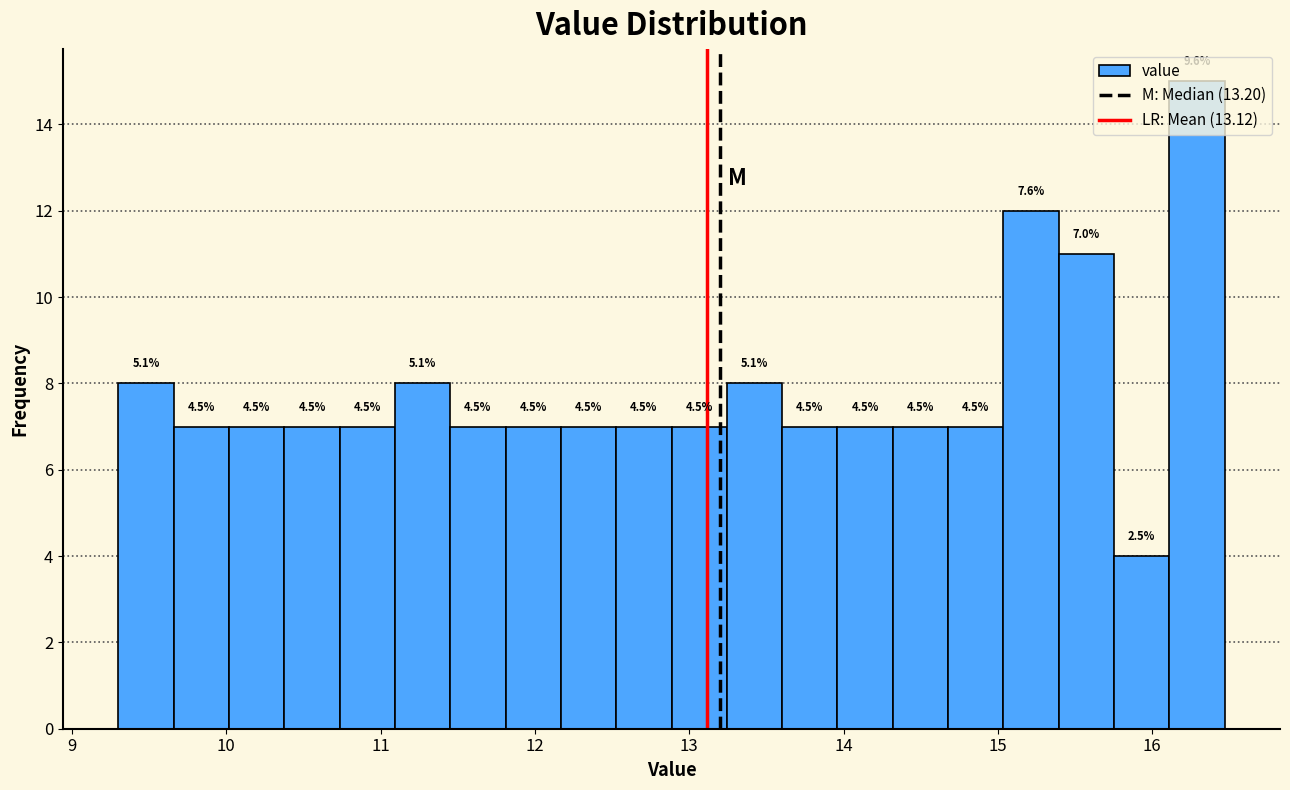

Around what value on the x-axis is the tallest bar? Give the approximate position of its centre, as read against the axis.

16.3